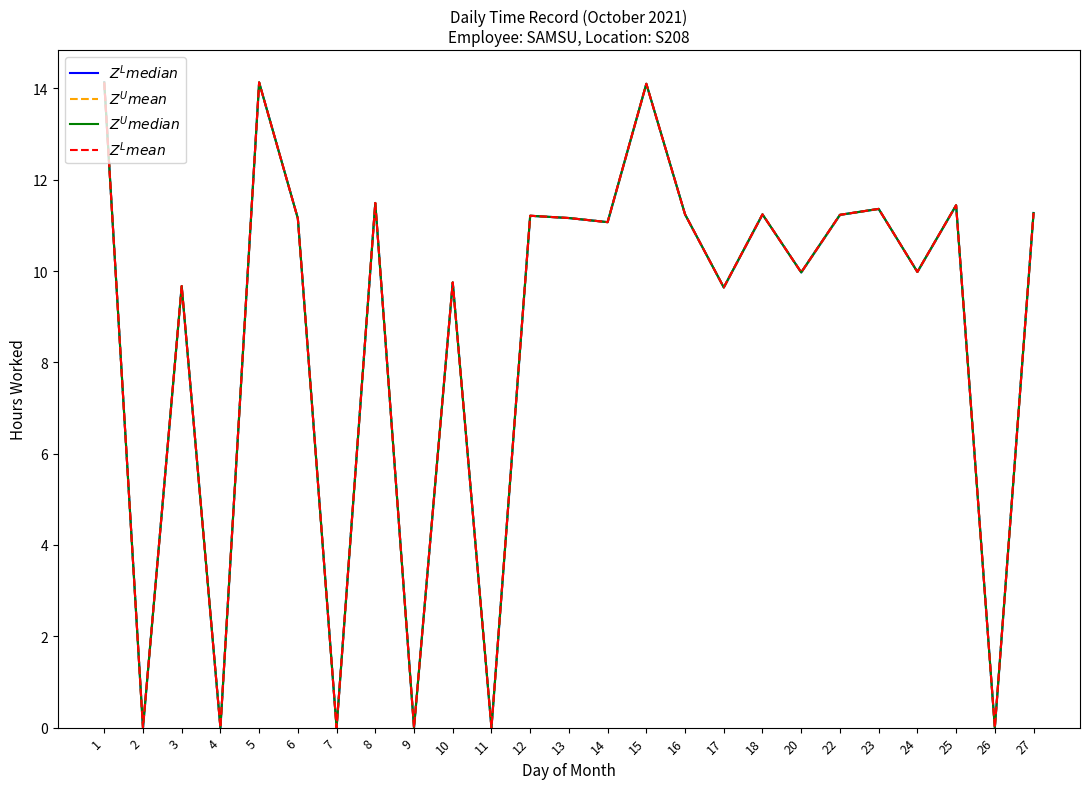

What is the value of the $Z^L mean$ point at the 13th from the left?

11.2